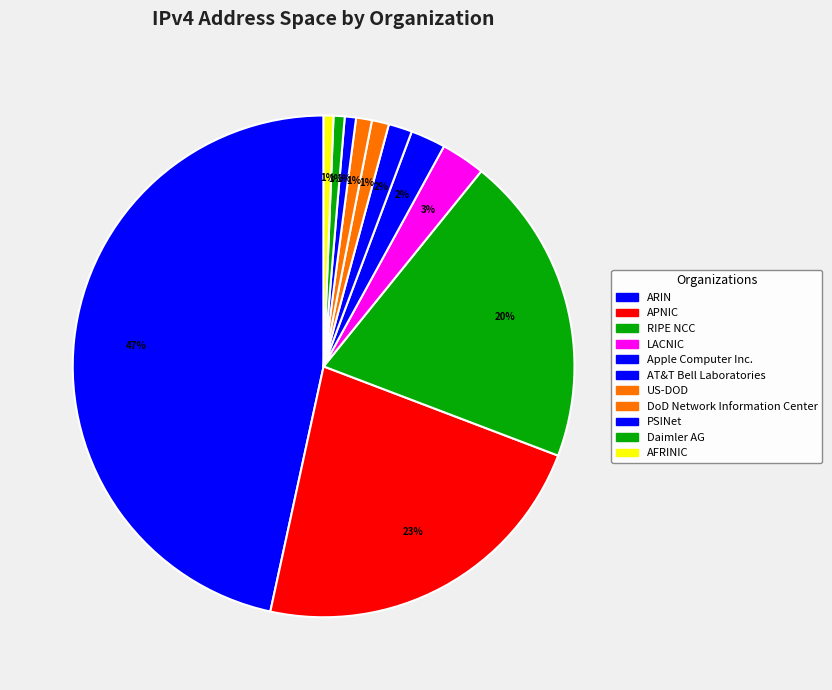

What percentage is the Daimler AG slice, to the nearest percent?

1%